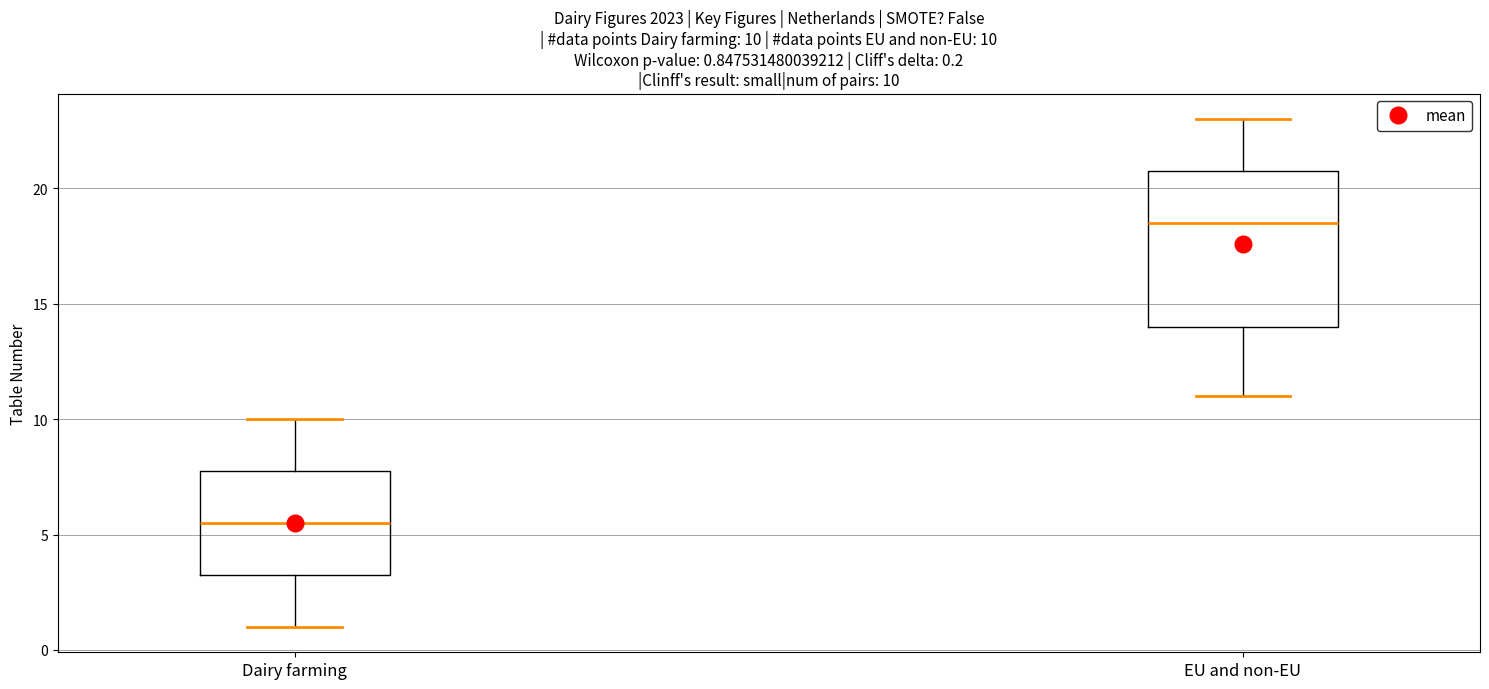

Comparing the boxes themselves (not the whiskers), which one is the tallest?

EU and non-EU